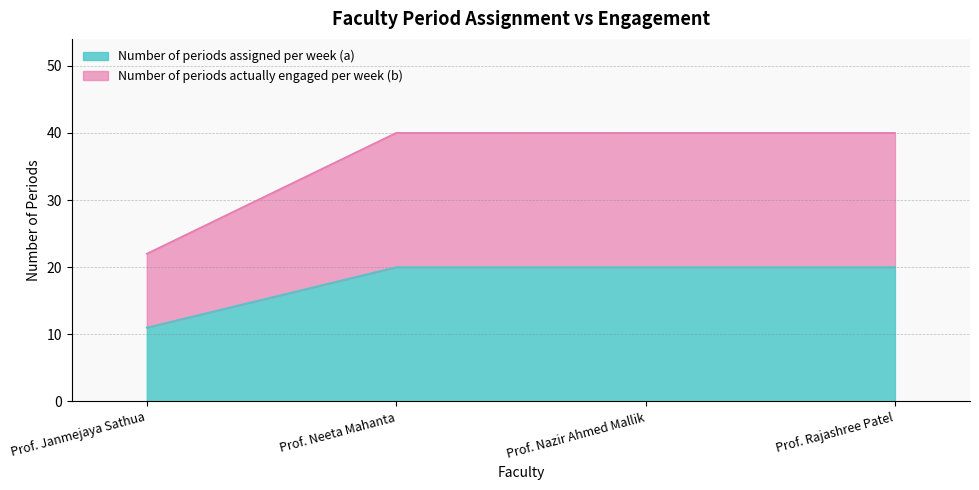

Does the chart display data point markers on the line(s)?

No